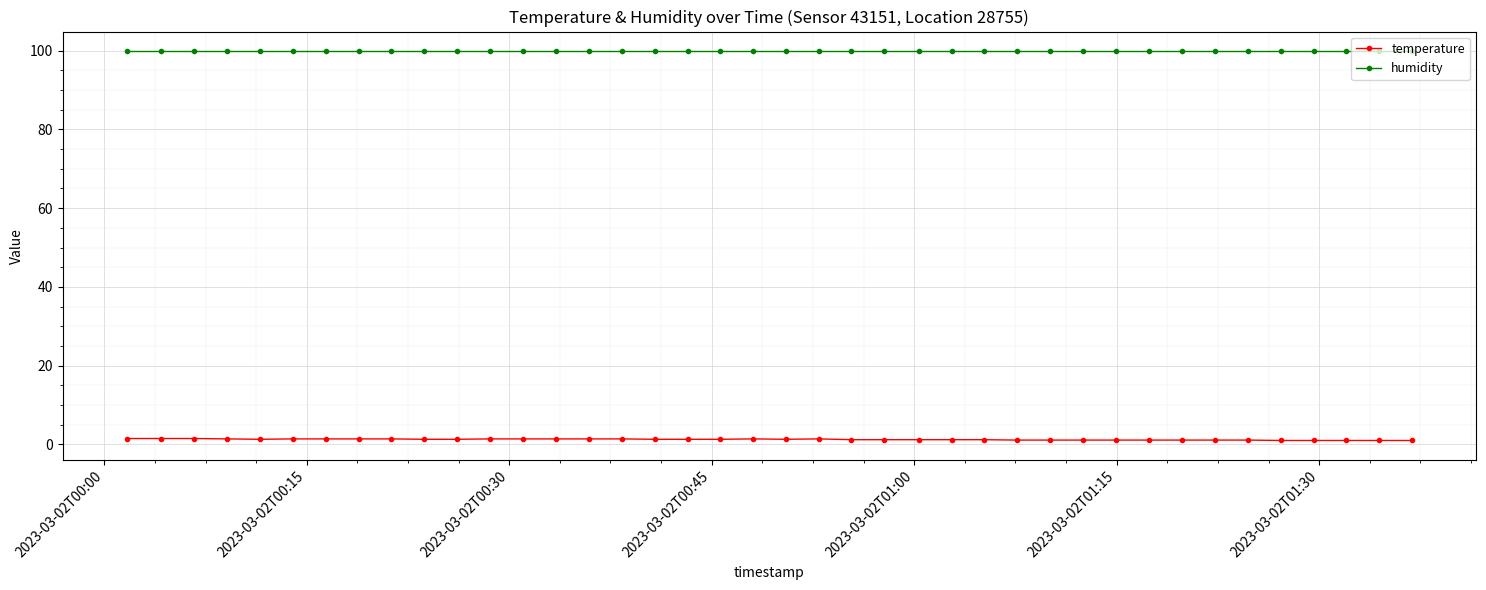

What is the minimum value for humidity?

99.9